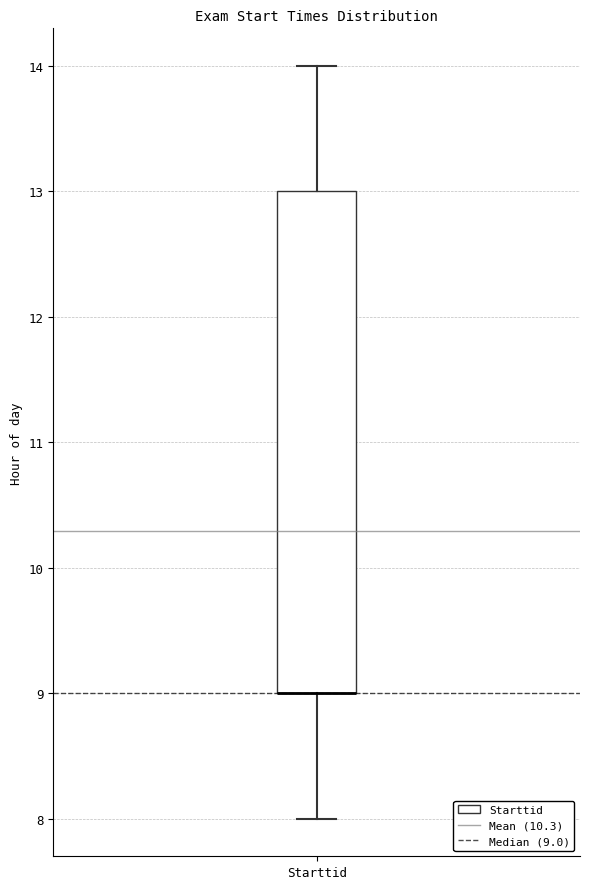

Read this box plot against the y-axis: the position of the median line, the range covered by the box, and the ends of both whiskers. The values are not printed on the chart, so give them approximately, as read against the axis.

median 9 (drawn on the box's lower edge), box 9 to 13, whiskers 8 to 14